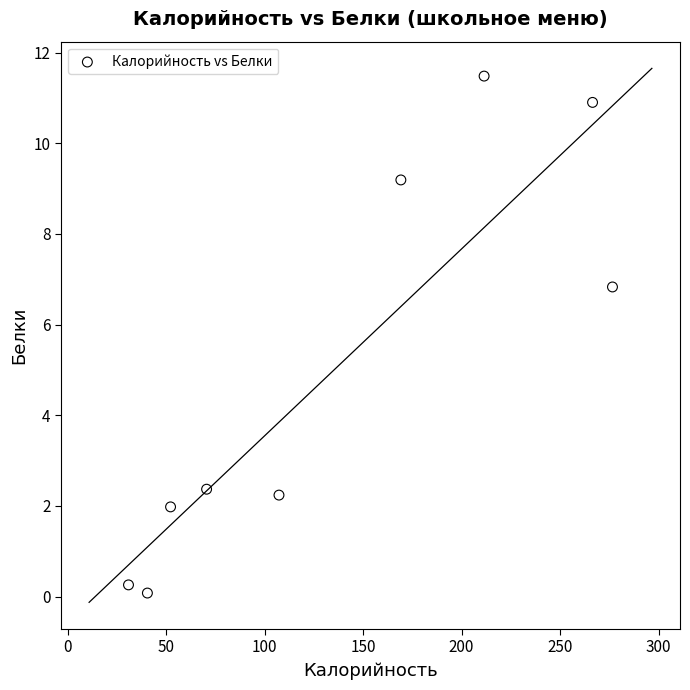

What is the range of X values (max minus min)?

245.8